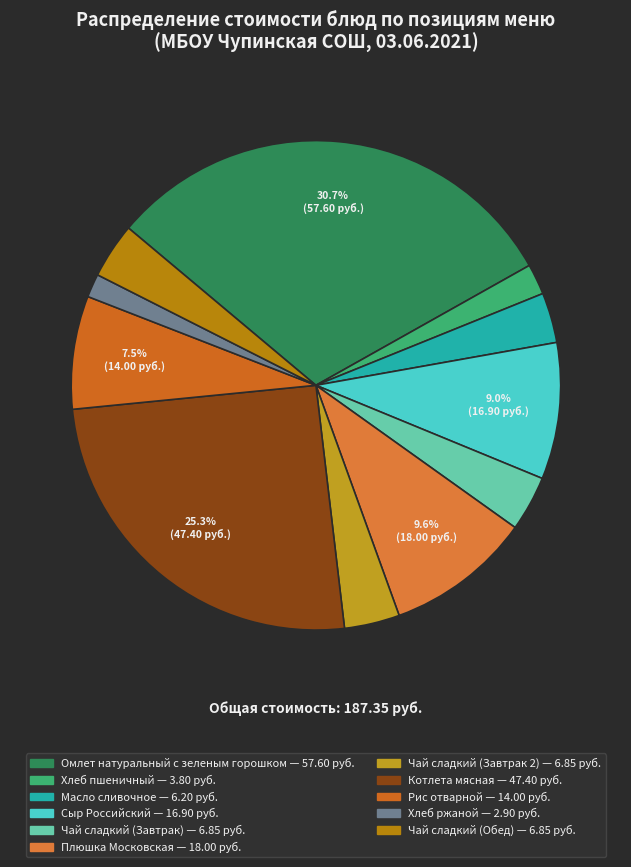

Which slice is the largest?

Омлет натуральный с зеленым горошком